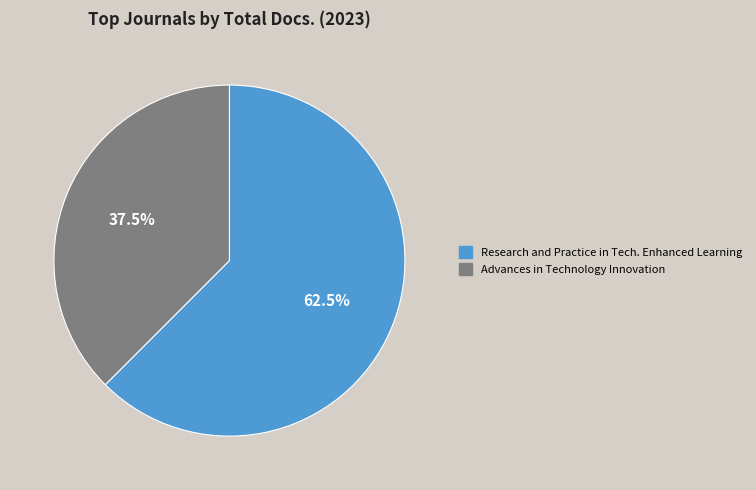

Does any single category account for the majority?

Yes